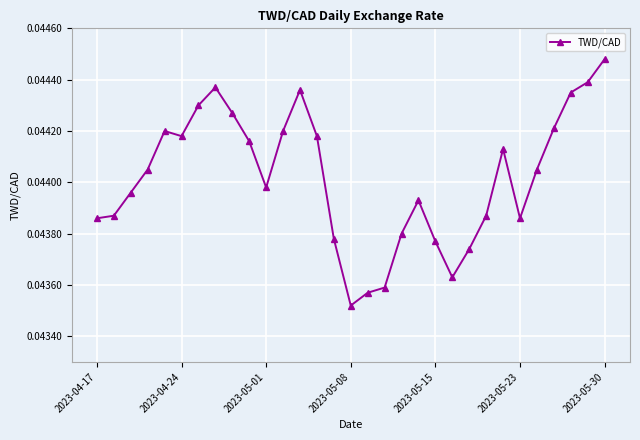

True or false: there are more than 1 points higher than both neighbors.

True